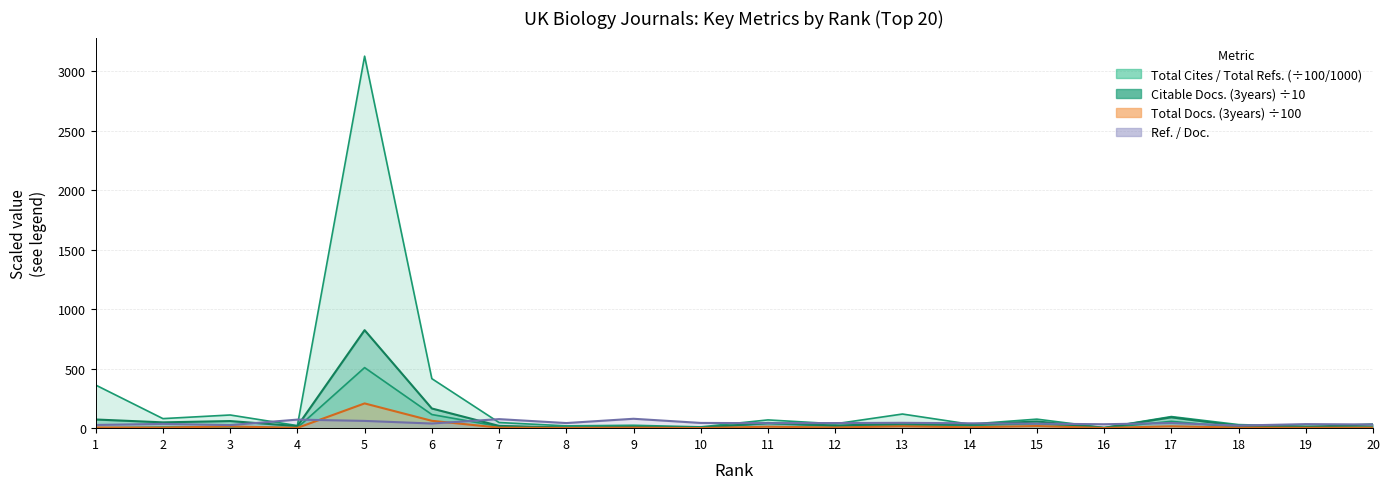

In Total Docs. (3years), how many points are higher than both neighbors (excluding endpoints)?

7